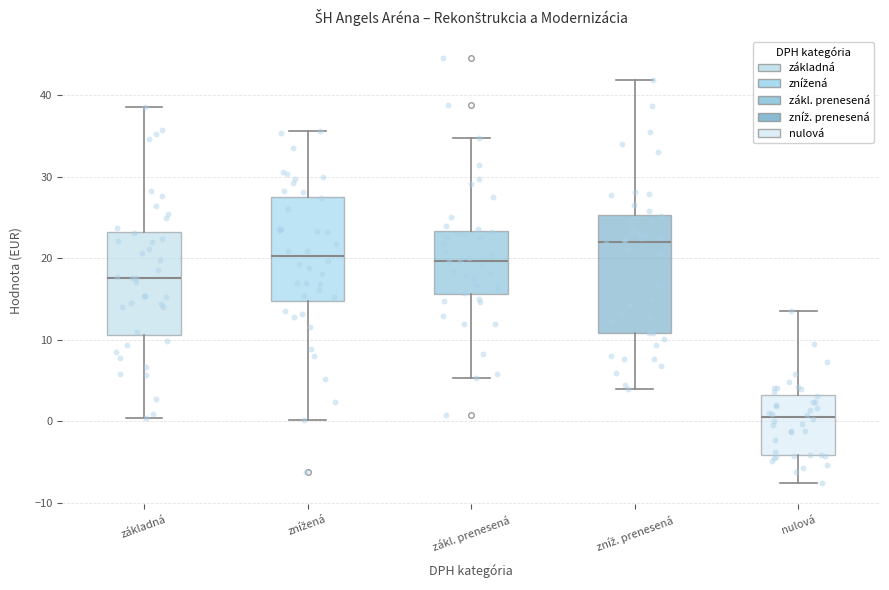

Which box's median line is the lowest?

nulová